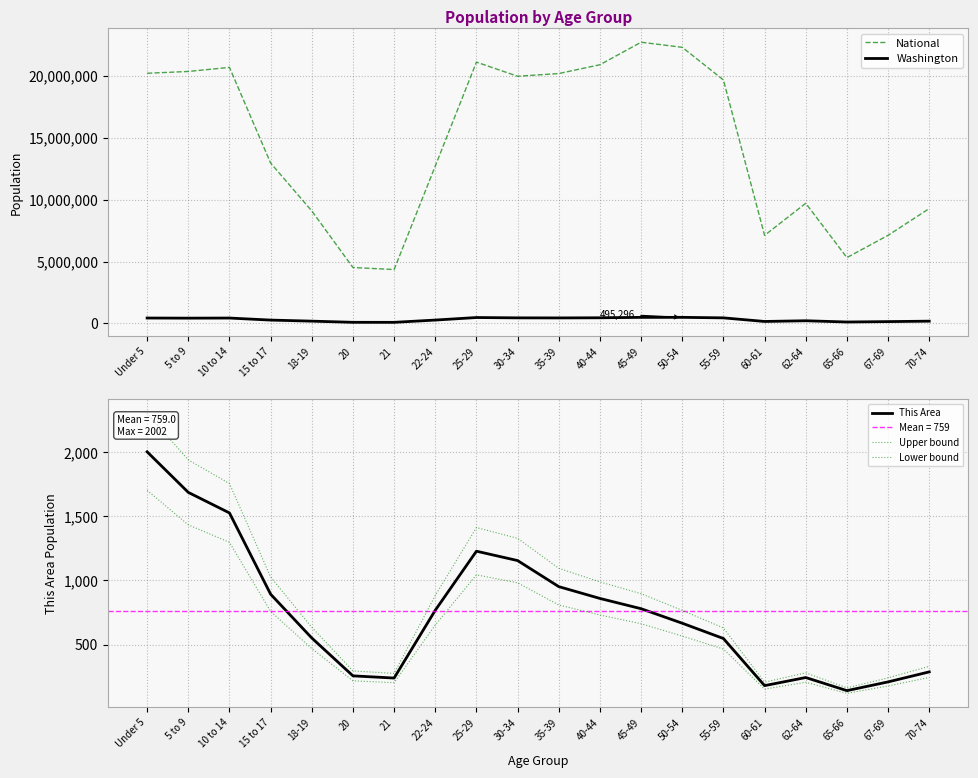

Does the chart have visible grid lines?

Yes